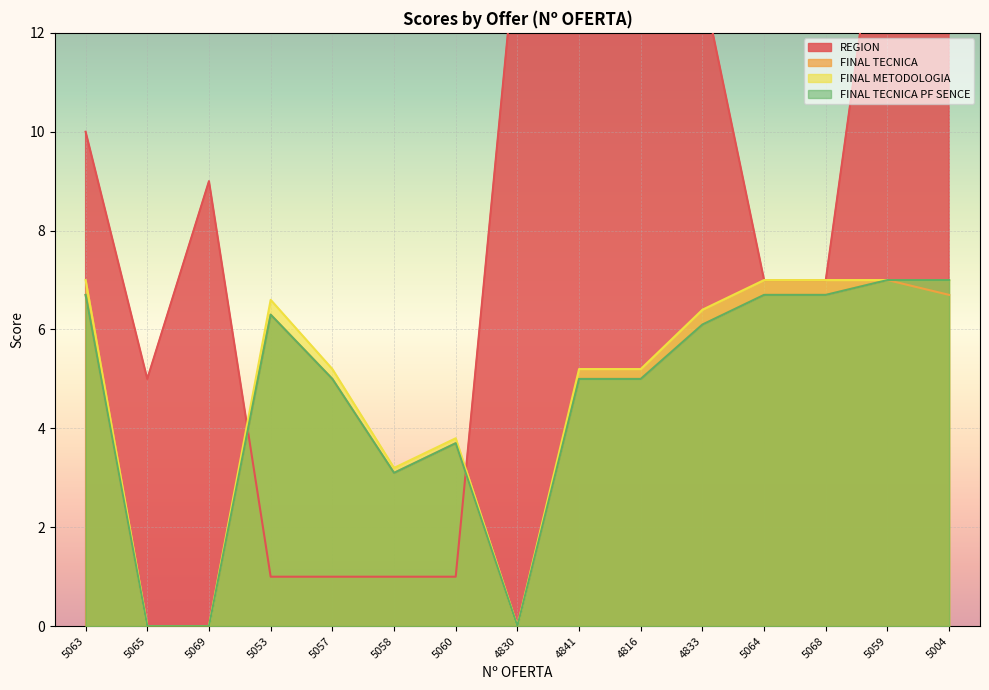

Which has a higher value, 4830 or 5059?

5059